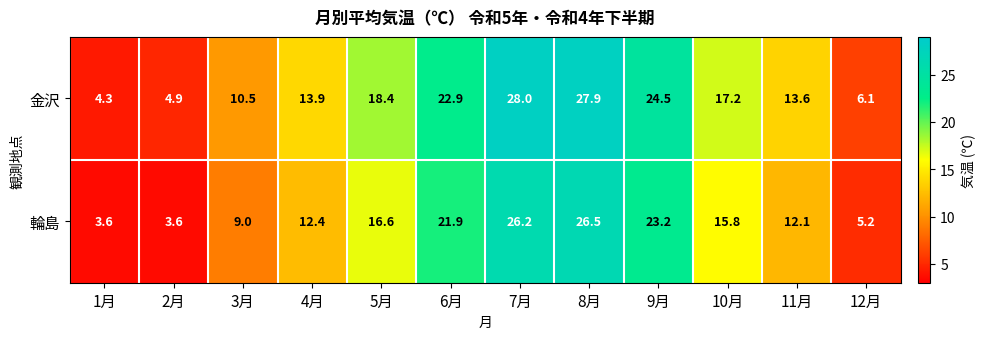

What is the difference between the highest and lowest values at 7月?

1.8